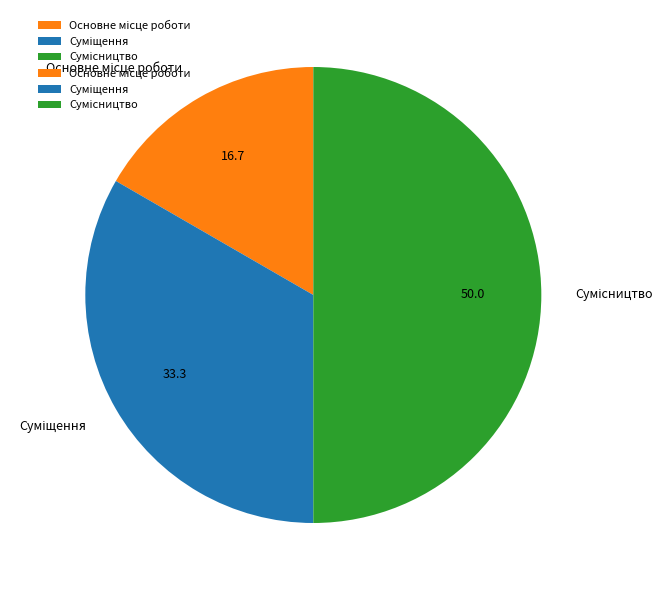

To the nearest percent, what is the combined percentage of Суміщення and Основне місце роботи?

50%